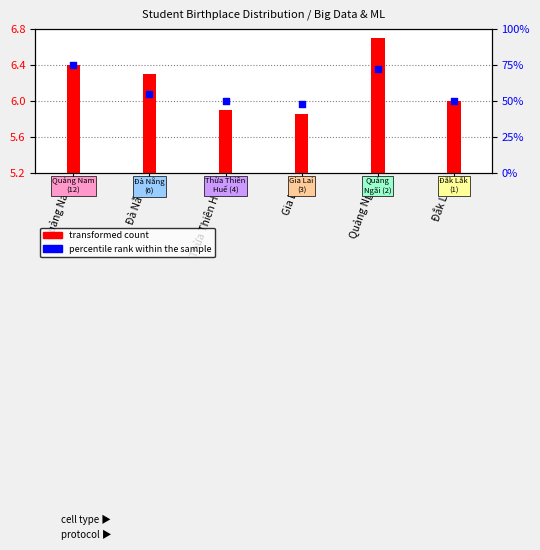

What is the change in value from Gia Lai to Quảng Ngãi?

+24